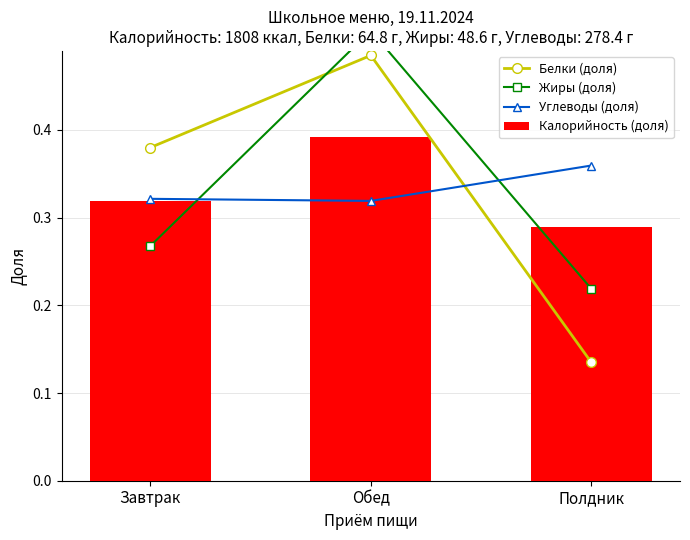

What is the difference between the maximum and minimum values in the Жиры (доля) series?

0.3